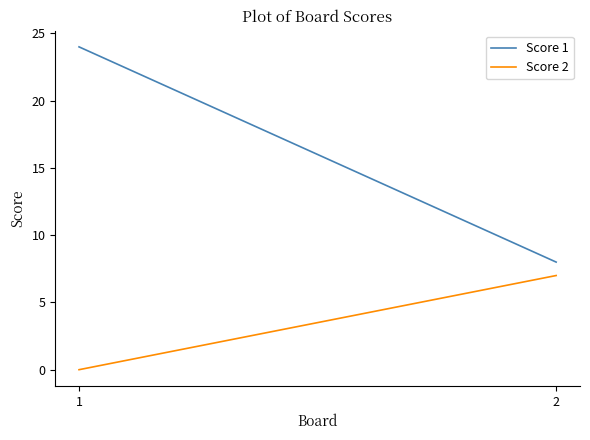

What is the difference between the Score 2 values at 2 and 1?

7